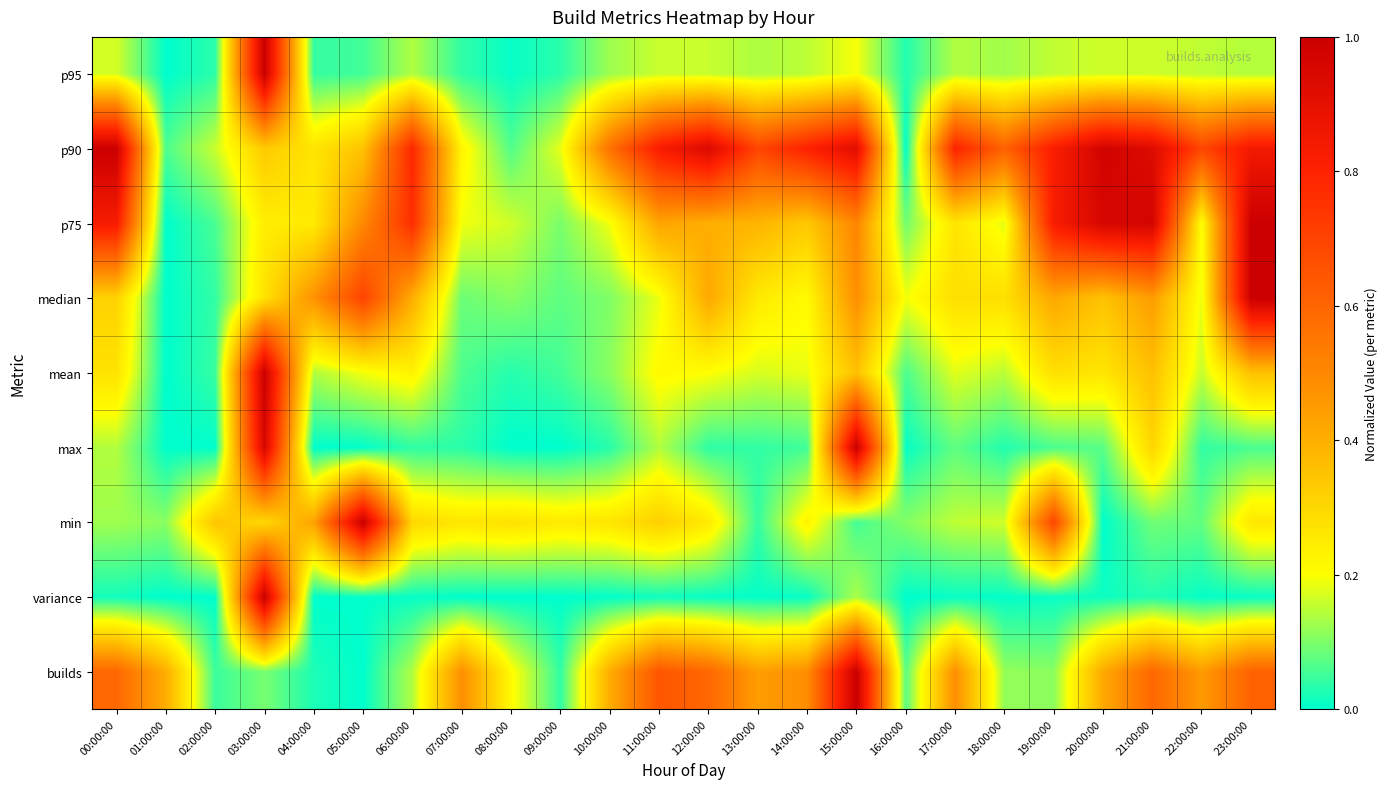

Between 12:00:00 and 05:00:00, which is larger?

12:00:00